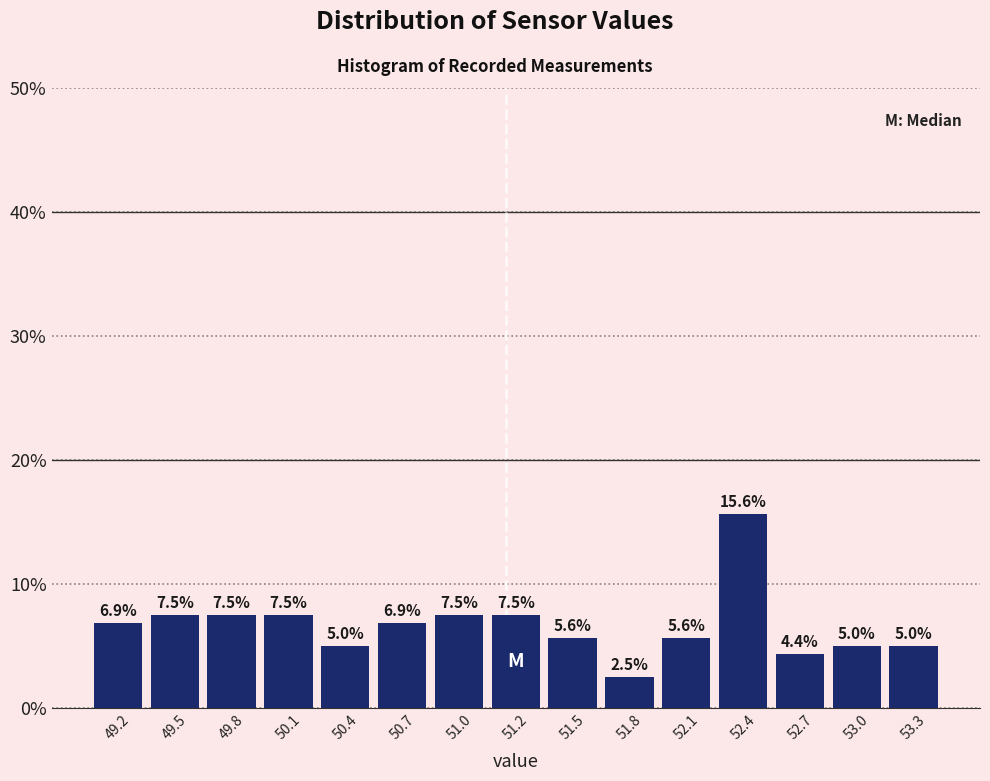

Reading left to right, what are all the values shown in this chart?

49.2=6.9	49.5=7.5	49.8=7.5	50.1=7.5	50.4=5.0	50.7=6.9	51.0=7.5	51.2=7.5	51.5=5.6	51.8=2.5	52.1=5.6	52.4=15.6	52.7=4.4	53.0=5.0	53.3=5.0